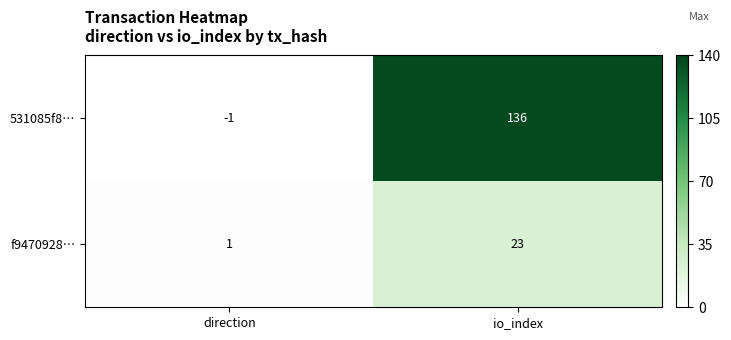

What is the sum of the 531085f8… values at io_index and direction?

135